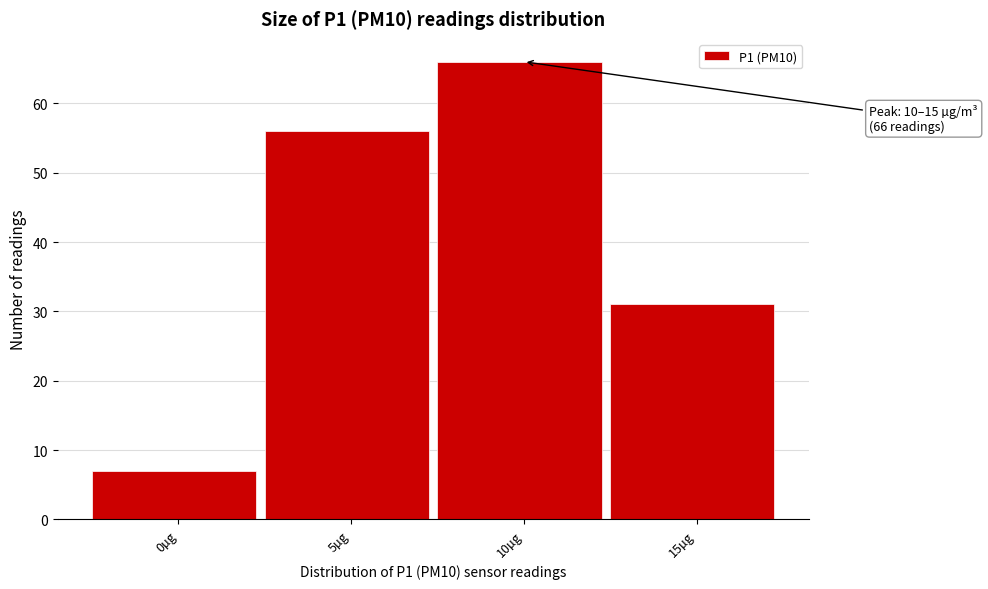

Reading right to left, transcribe all the data shown in this chart.

15µg=31	10µg=66	5µg=56	0µg=7